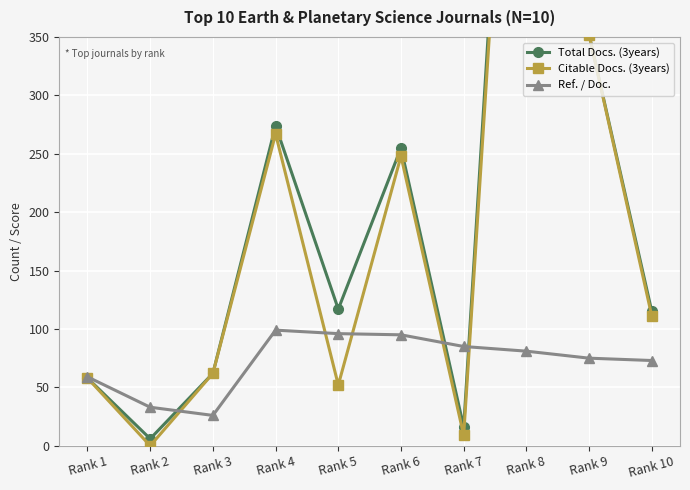

True or false: Total Docs. (3years) has more than 0 points higher than both neighbors.

True